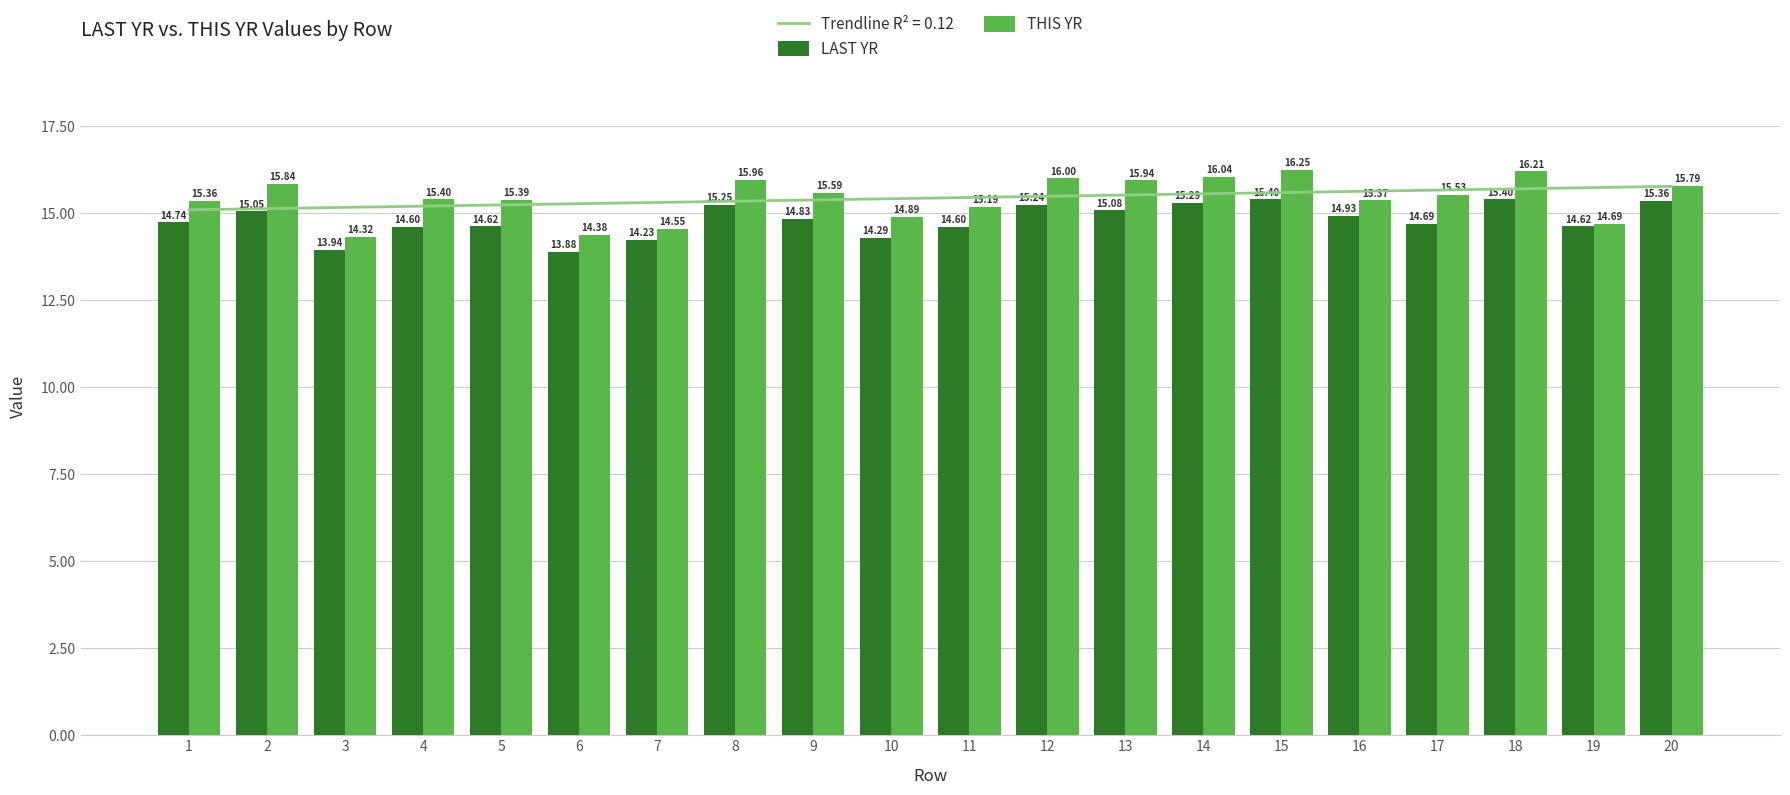

True or false: THIS YR has a value of 27.5 at 12.

False